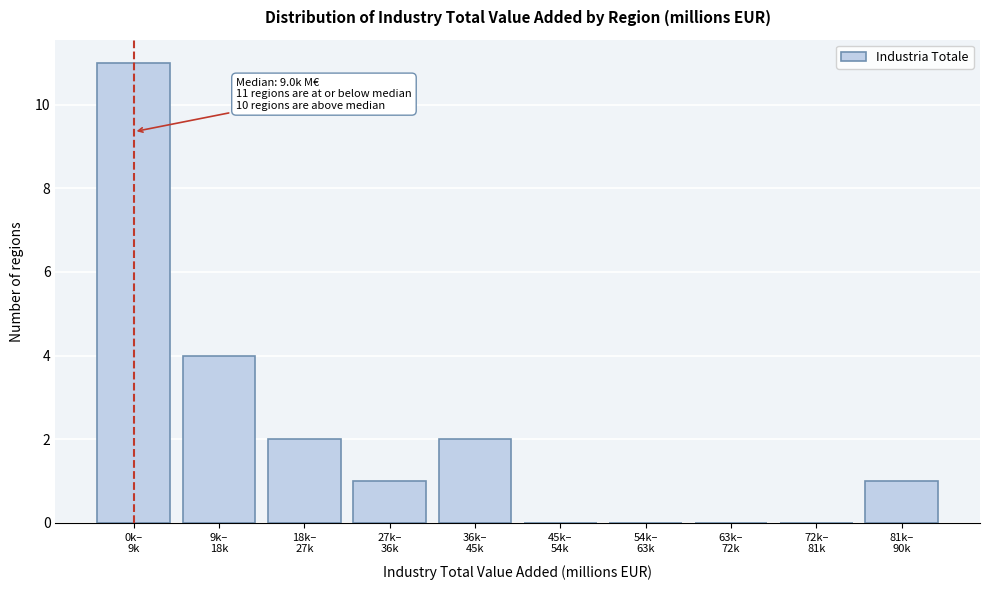

What is the greatest value displayed?

11